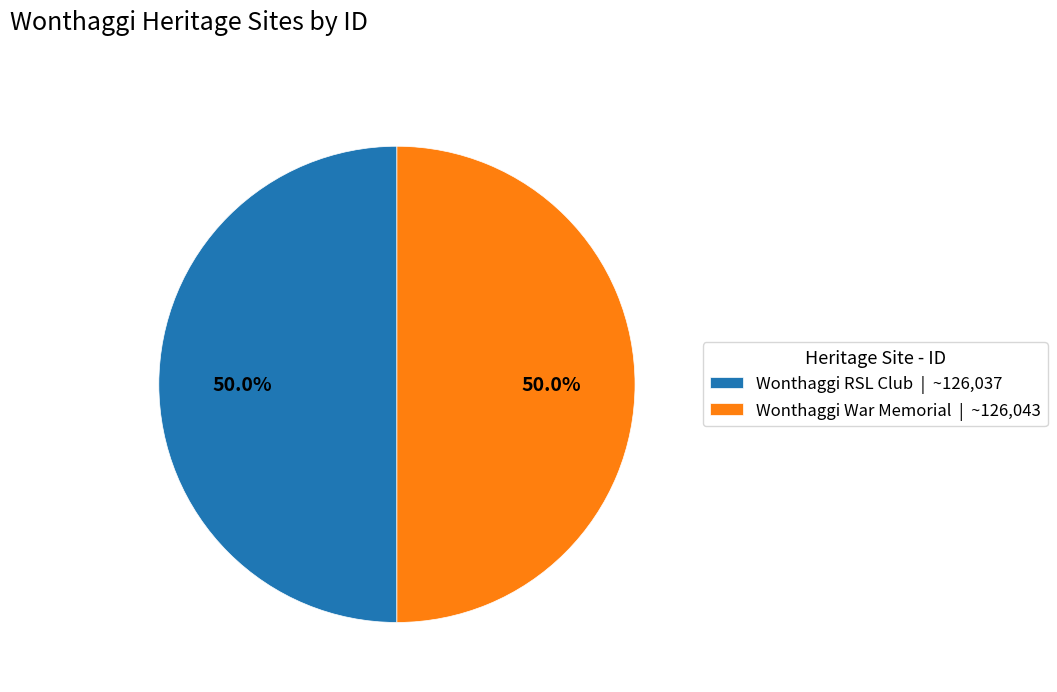

How many slices are in this pie chart?

2